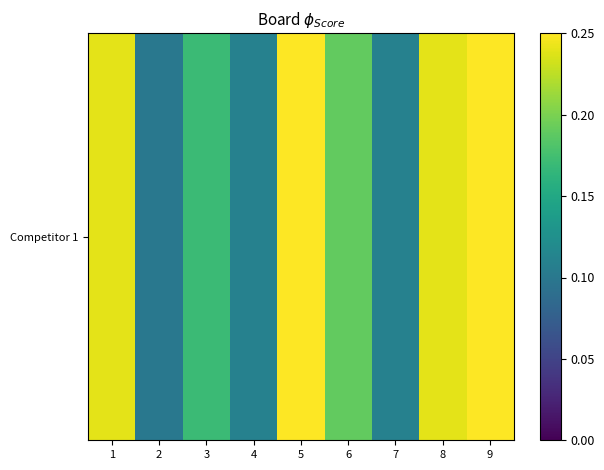

The value at 3 is 0.1. True or false?

False